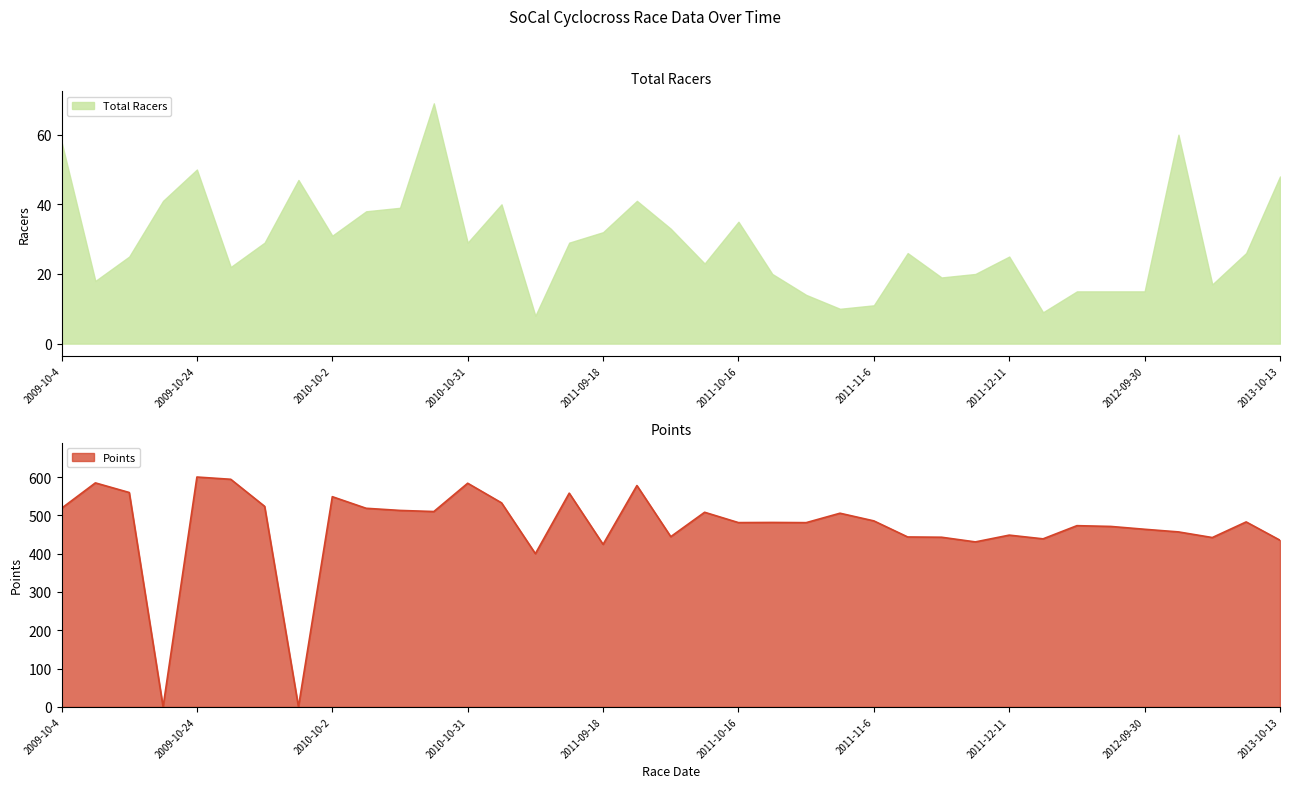

What is the sum of the Points values at 2011-09-18 and 2012-09-30?

888.0